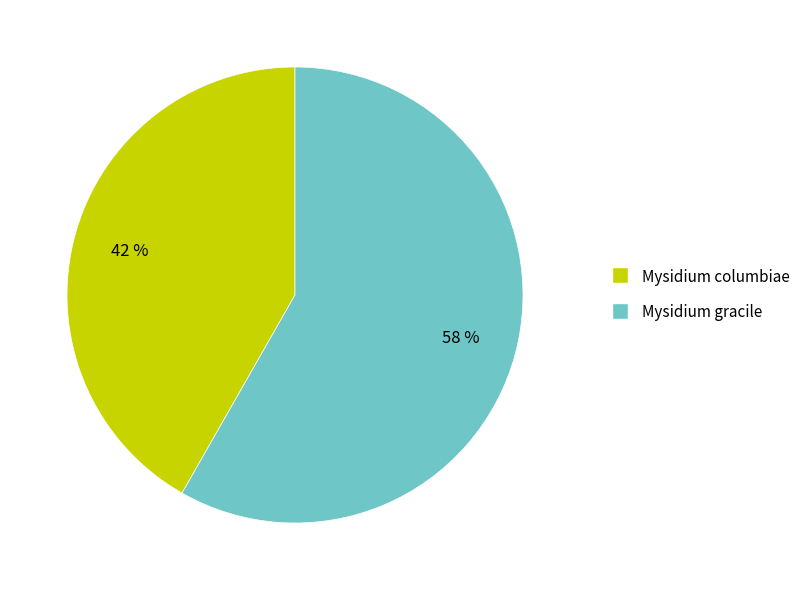

Rank the categories by value from highest to lowest.

Mysidium gracile, Mysidium columbiae